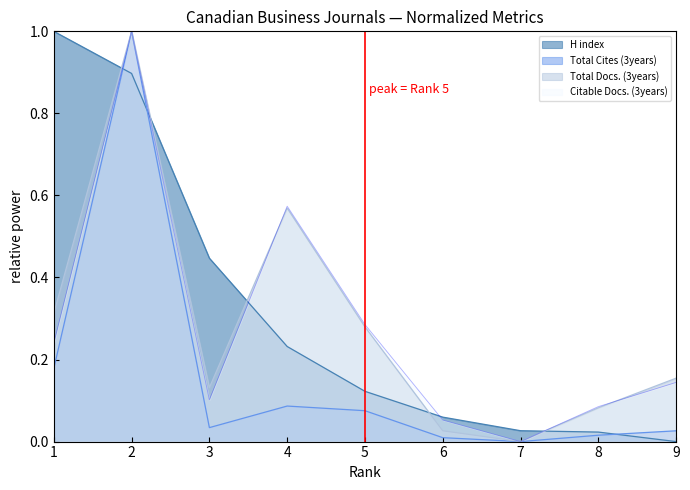

What are all the series names shown in the legend?

H index, Total Cites (3years), Total Docs. (3years), Citable Docs. (3years)